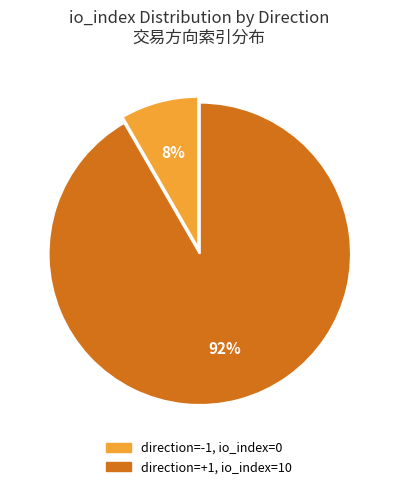

Is there a majority slice in this chart?

Yes